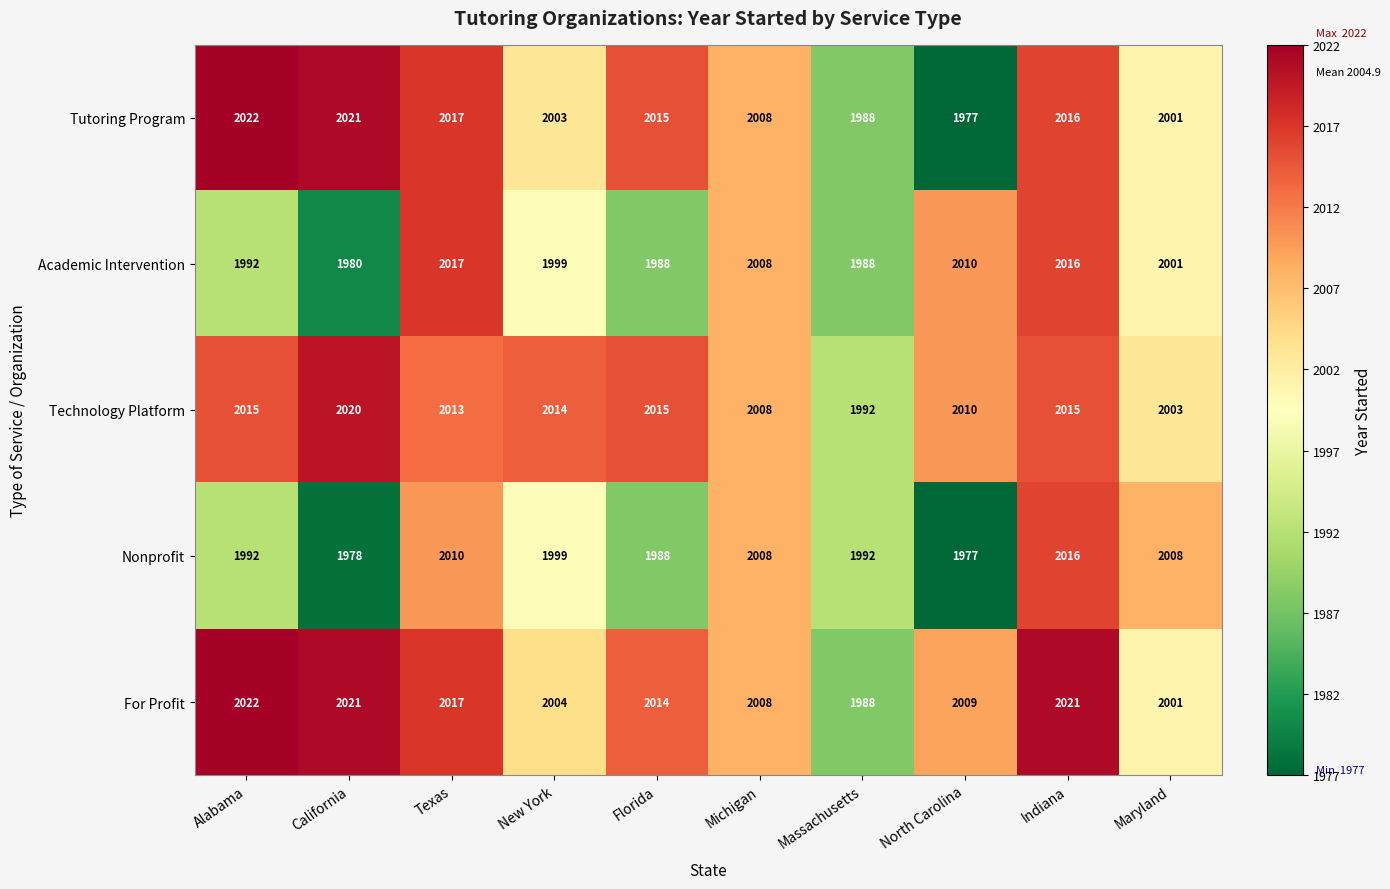

What is the sum of the Tutoring Program values at North Carolina and New York?

3980